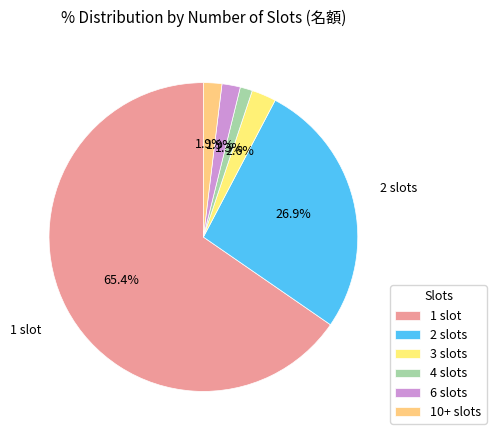

What is the smallest slice in the pie chart?

4 slots